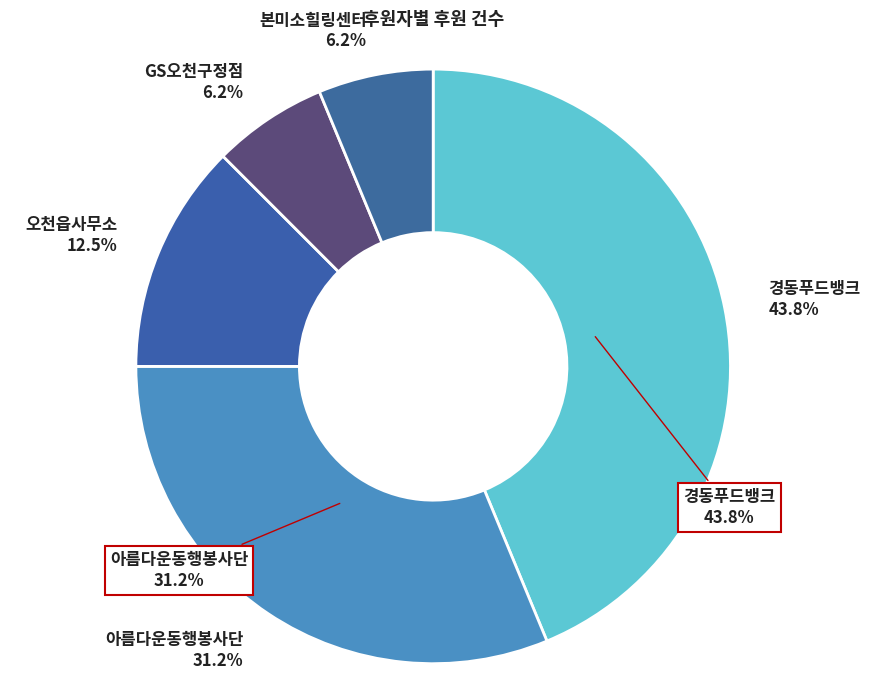

To the nearest percent, what is the combined percentage of 오천읍사무소 and 아름다운동행봉사단?

44%